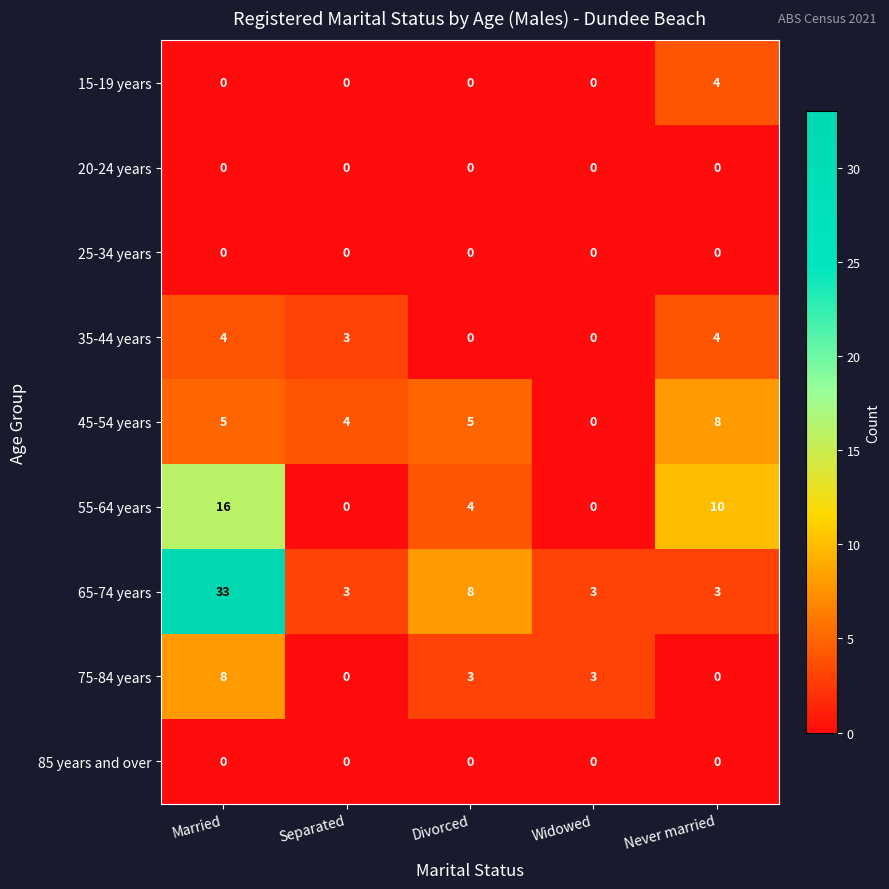

Which label corresponds to the largest value in the chart?

Married